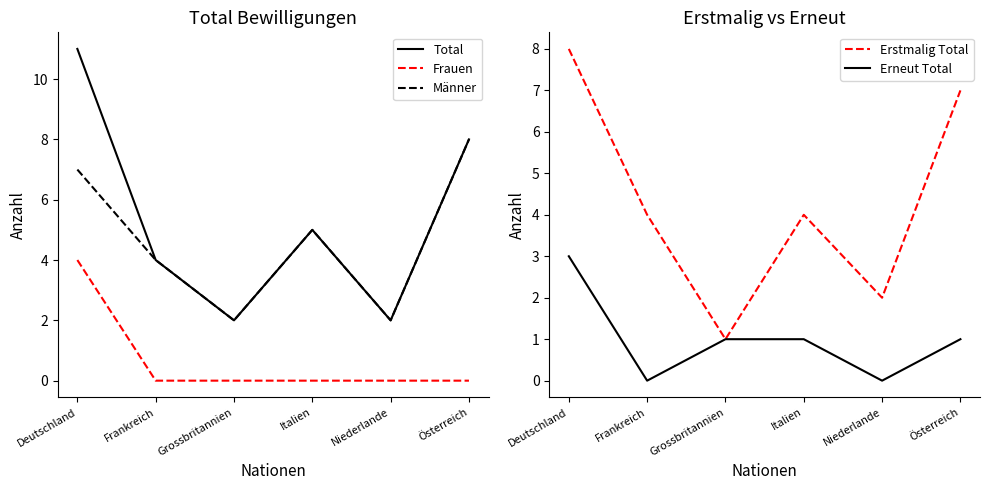

True or false: Total has more than 1 points higher than both neighbors.

False